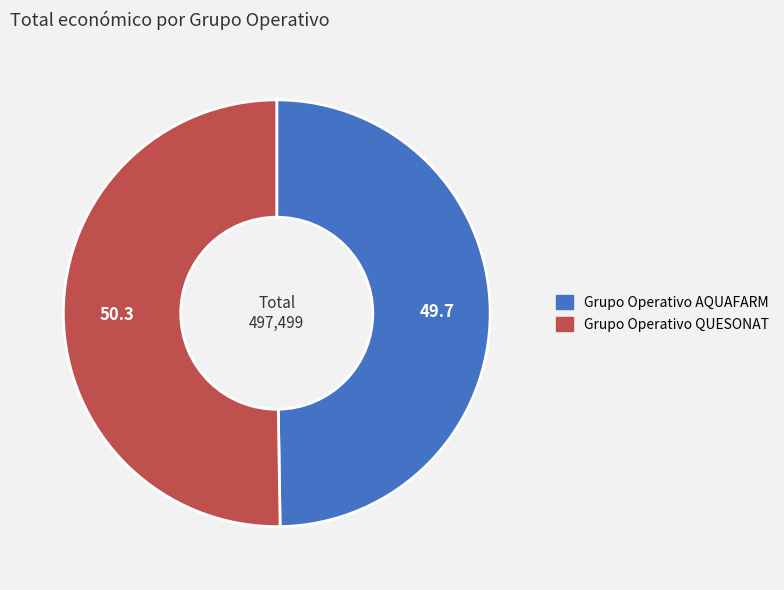

Is the sum of Grupo Operativo QUESONAT and Grupo Operativo AQUAFARM greater than half?

Yes